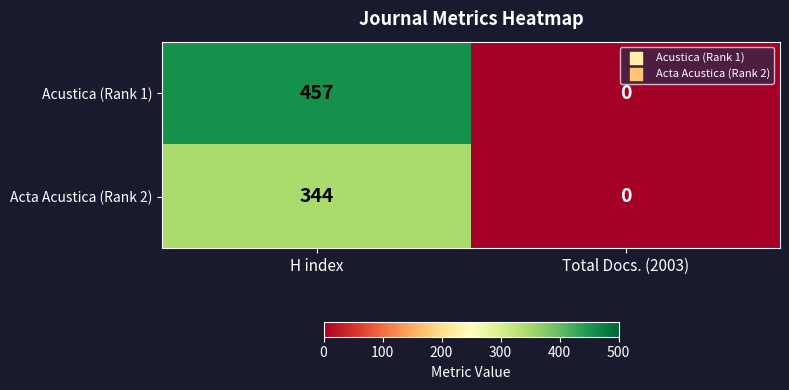

Reading left to right, transcribe all the data shown in this chart.

Acustica (Rank 1): H index=457	Total Docs. (2003)=0
Acta Acustica (Rank 2): H index=344	Total Docs. (2003)=0